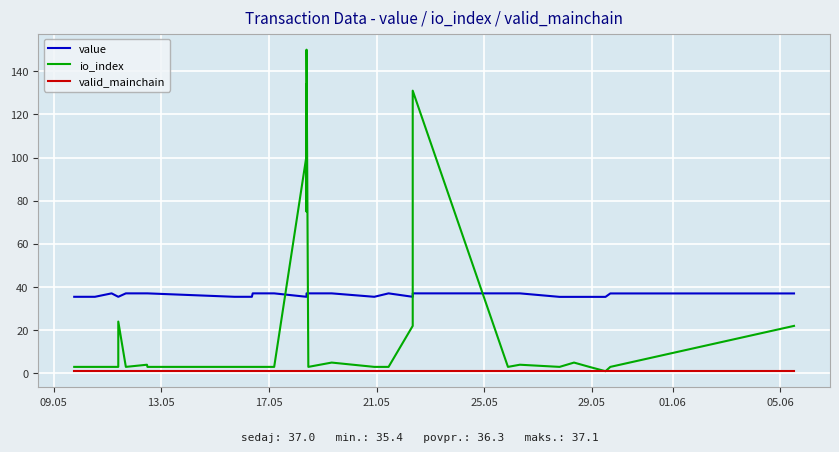

List the series in order of their peak value, lowest first.

valid_mainchain, value, io_index